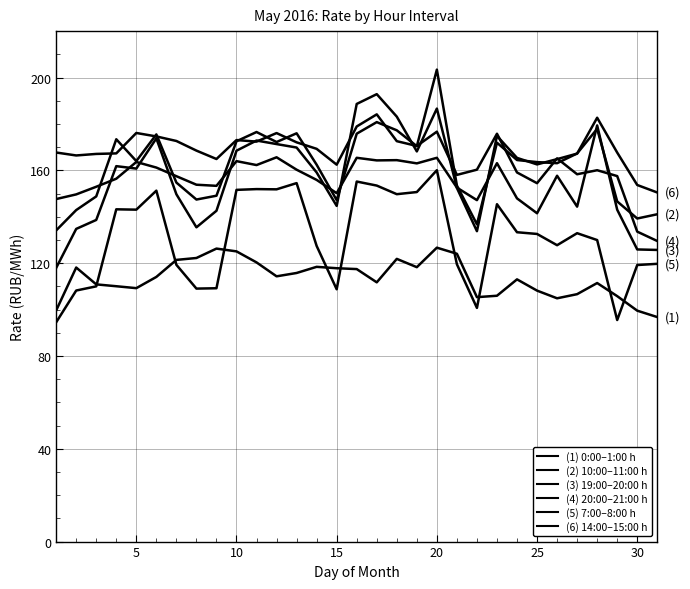

How many lines are shown in the chart?

6